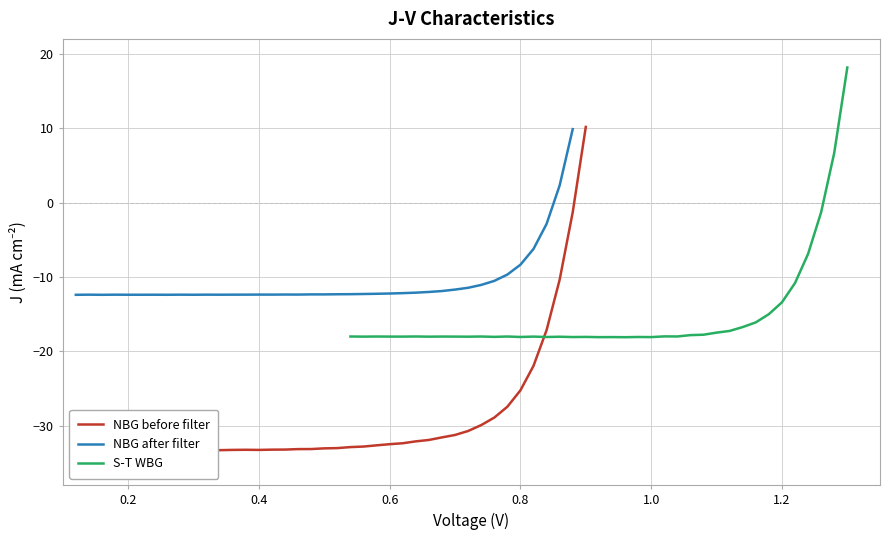

How many negative values does the NBG before filter series have?

38